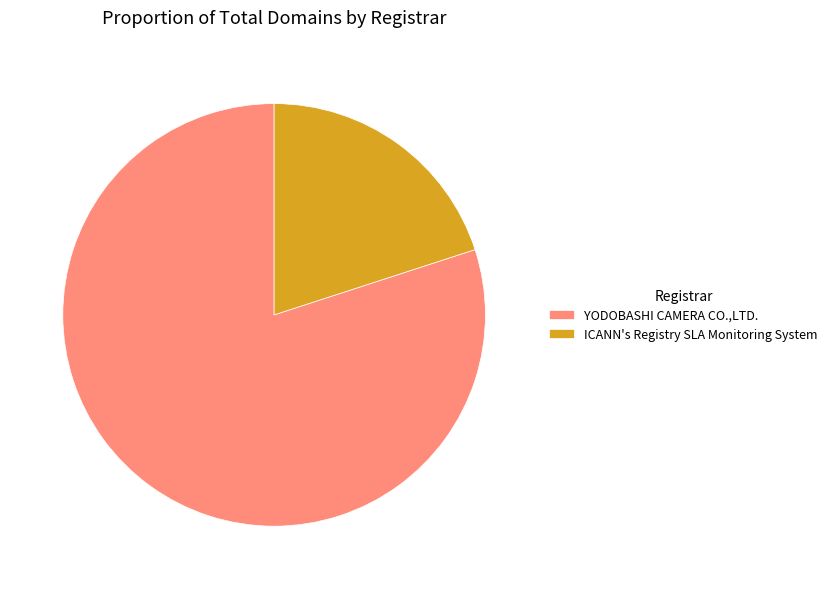

Rank the categories by value from highest to lowest.

YODOBASHI CAMERA CO.,LTD., ICANN's Registry SLA Monitoring System